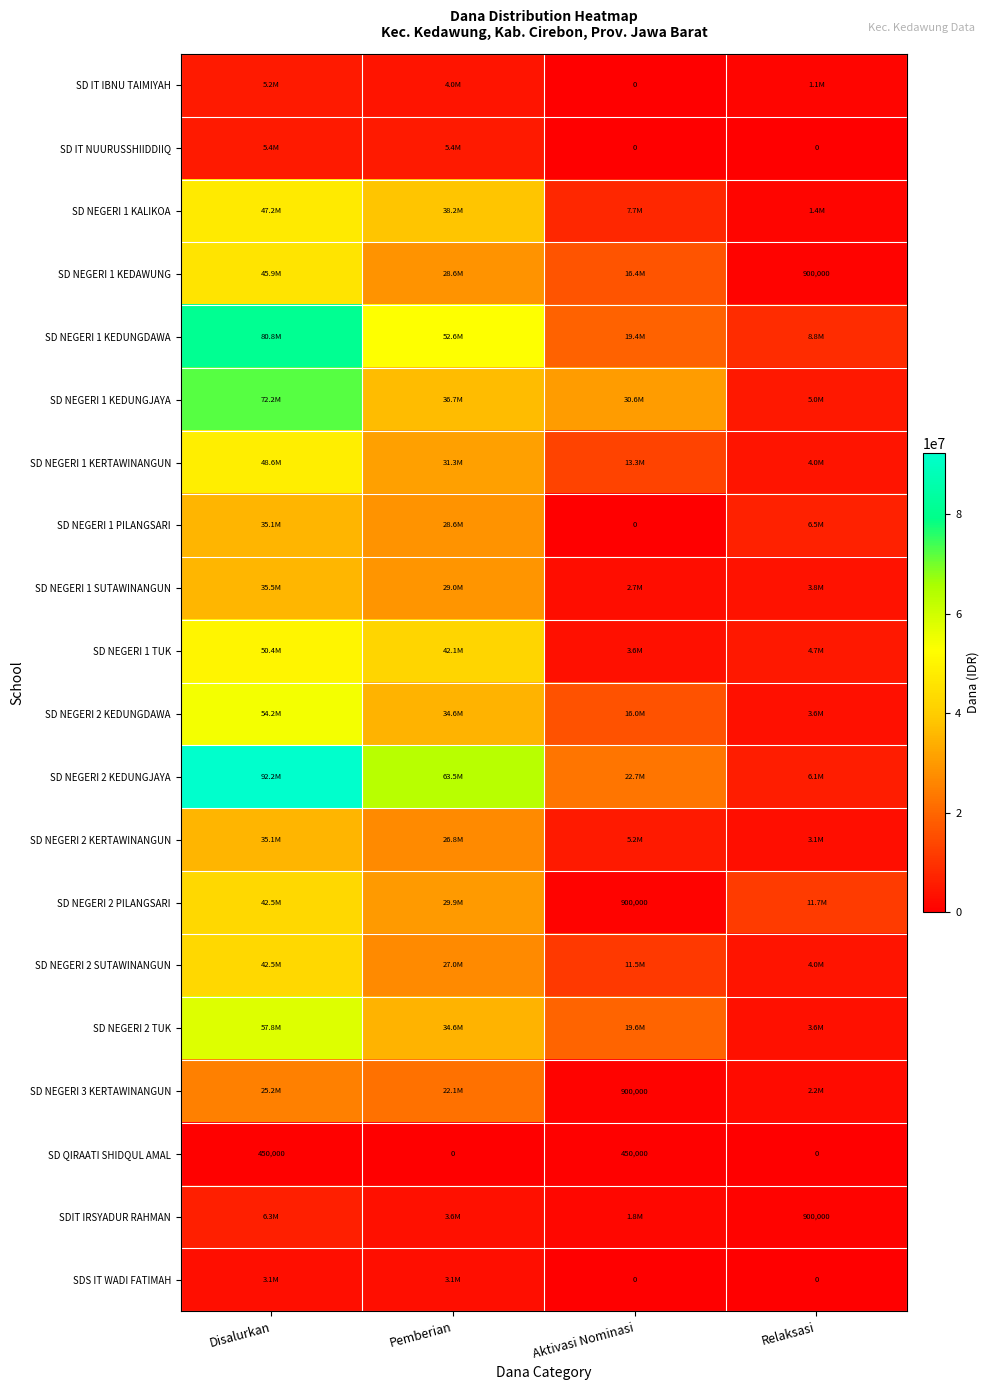

What is the spread (max minus min) of values at Relaksasi?

11700000